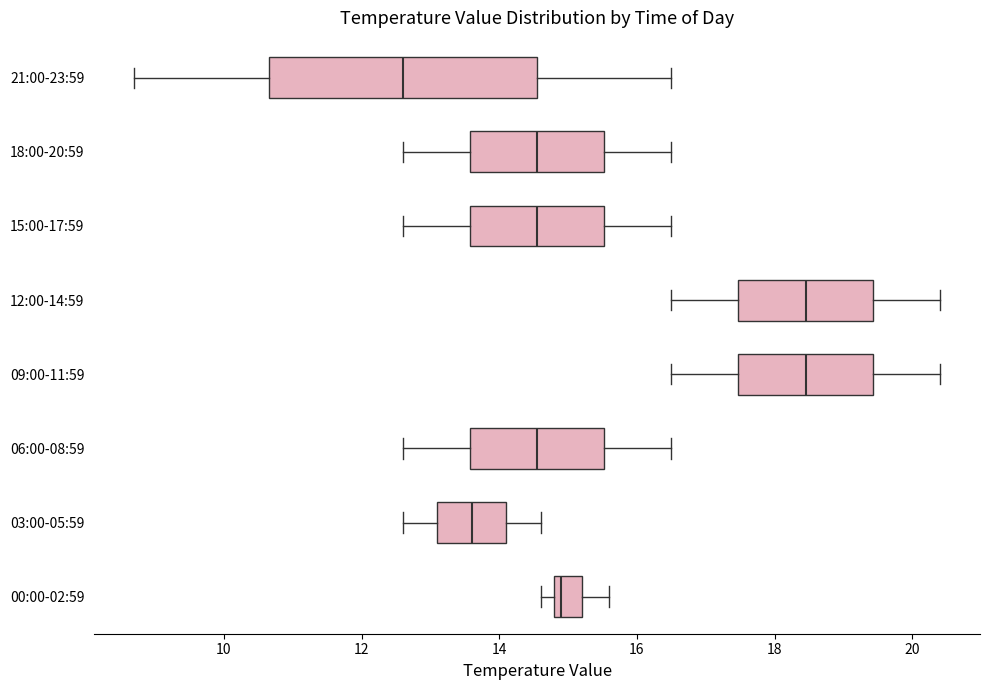

Comparing the boxes themselves (not the whiskers), which one is the widest?

21:00-23:59